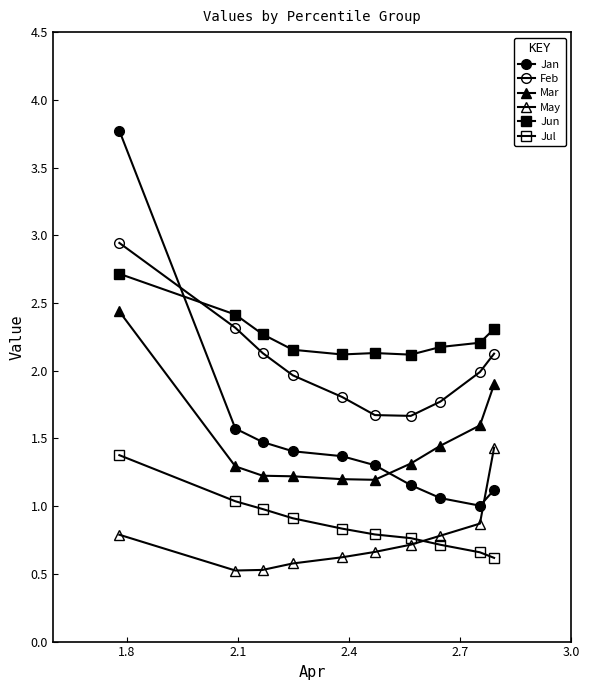

Which series has the largest total across all categories?

Jun